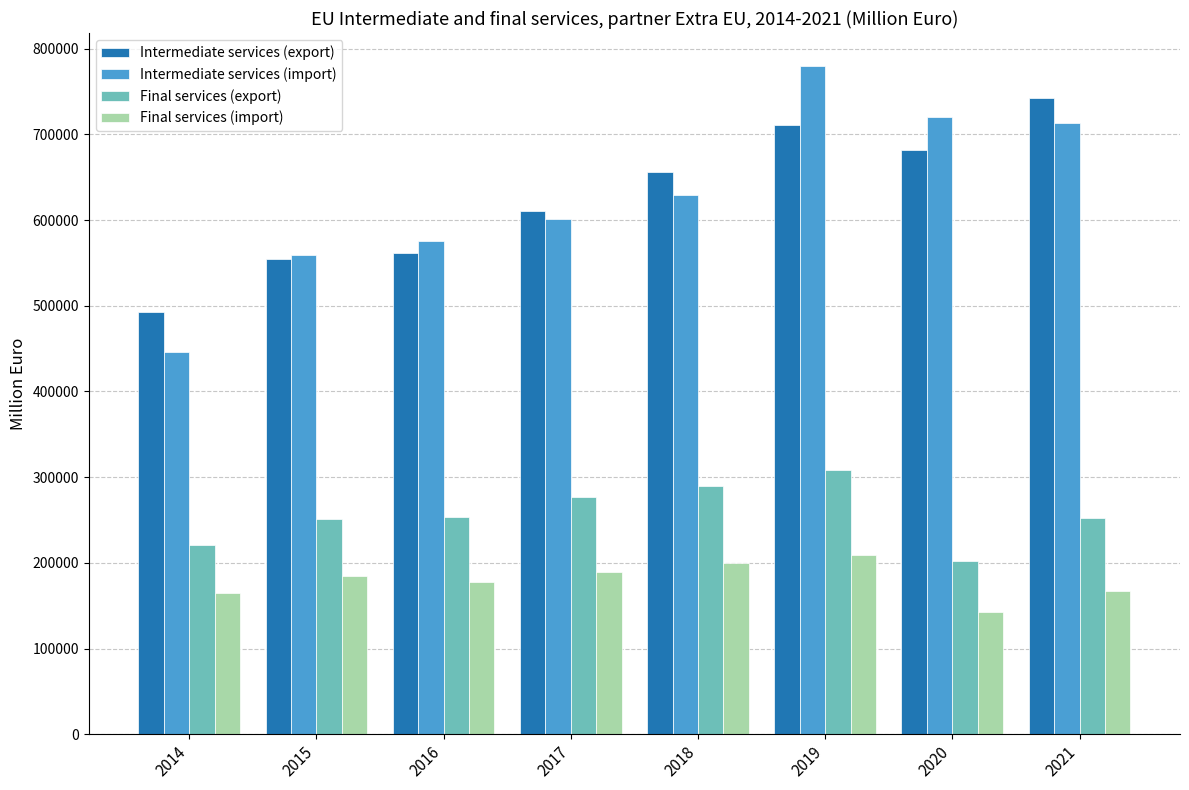

What is the total value across all series at 2016?

1568352.9